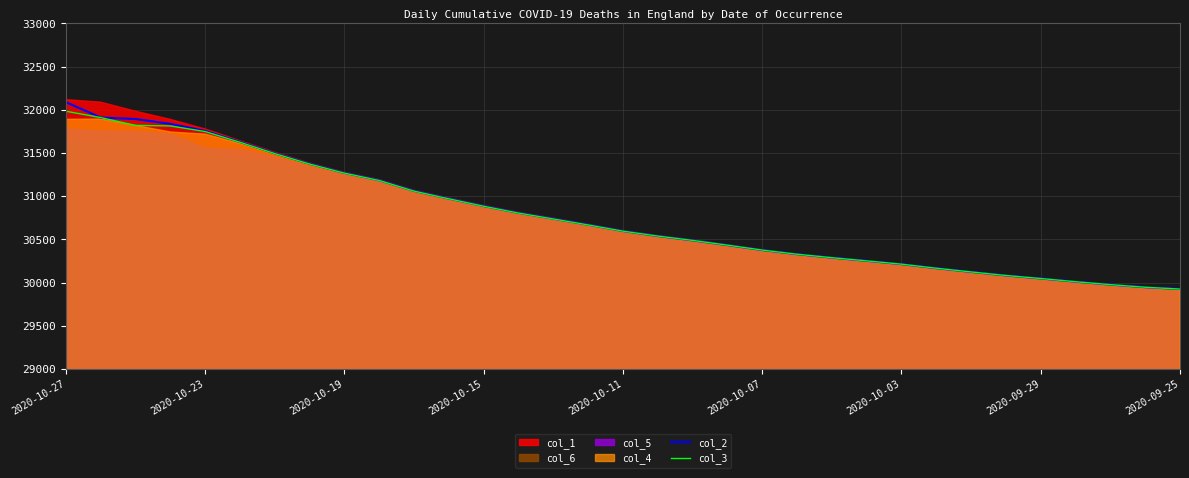

What is the smallest value displayed?

29926